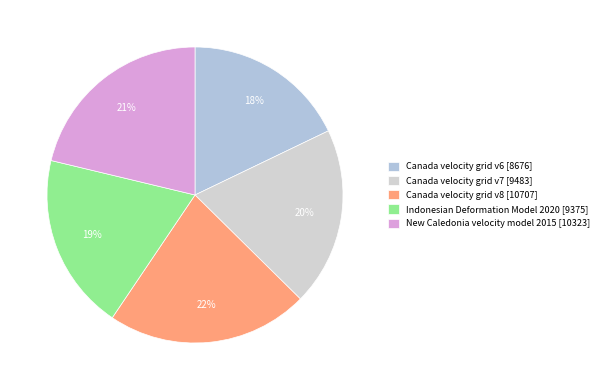

How many segments does this pie chart have?

5